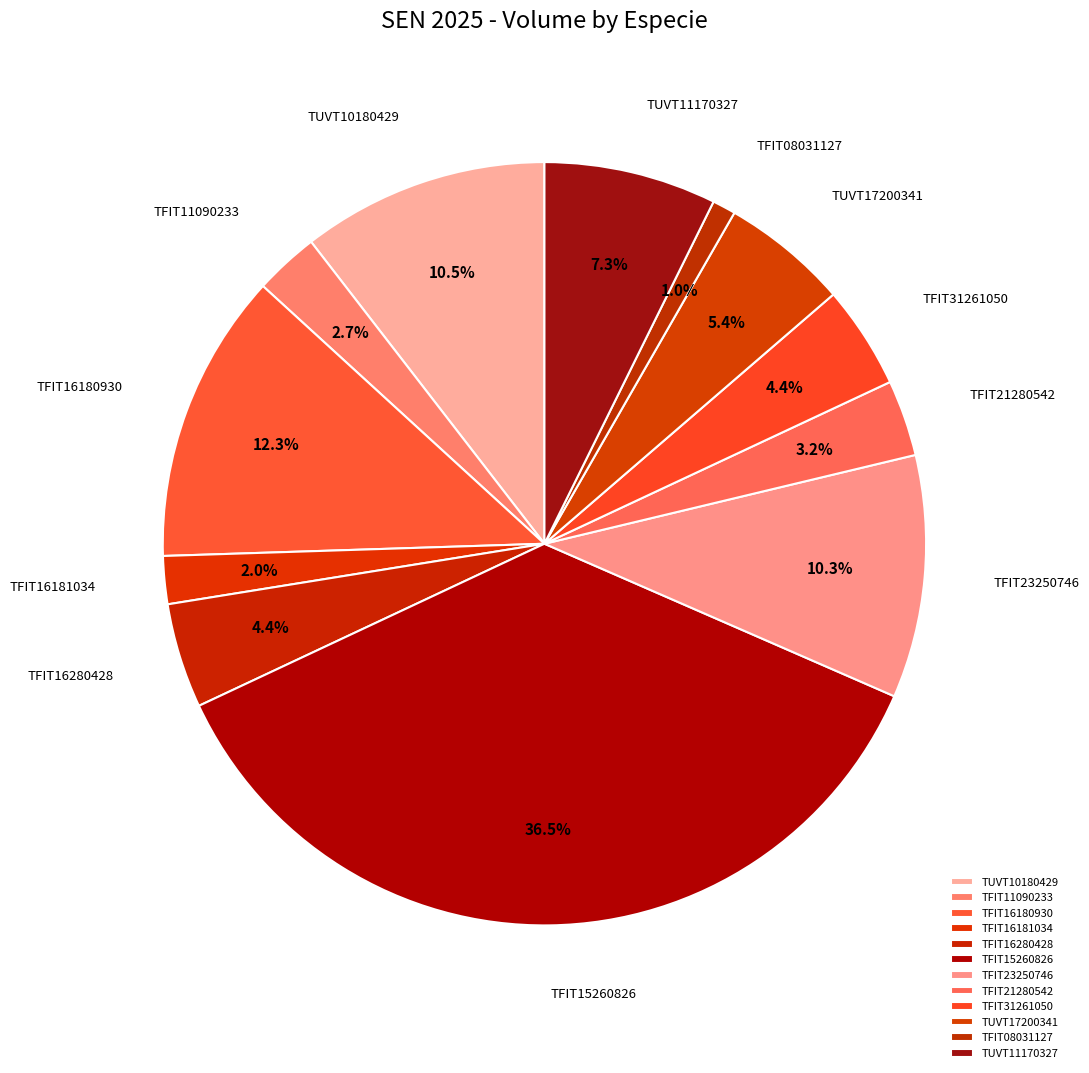

To the nearest percent, what portion does TFIT16280428 represent?

4%